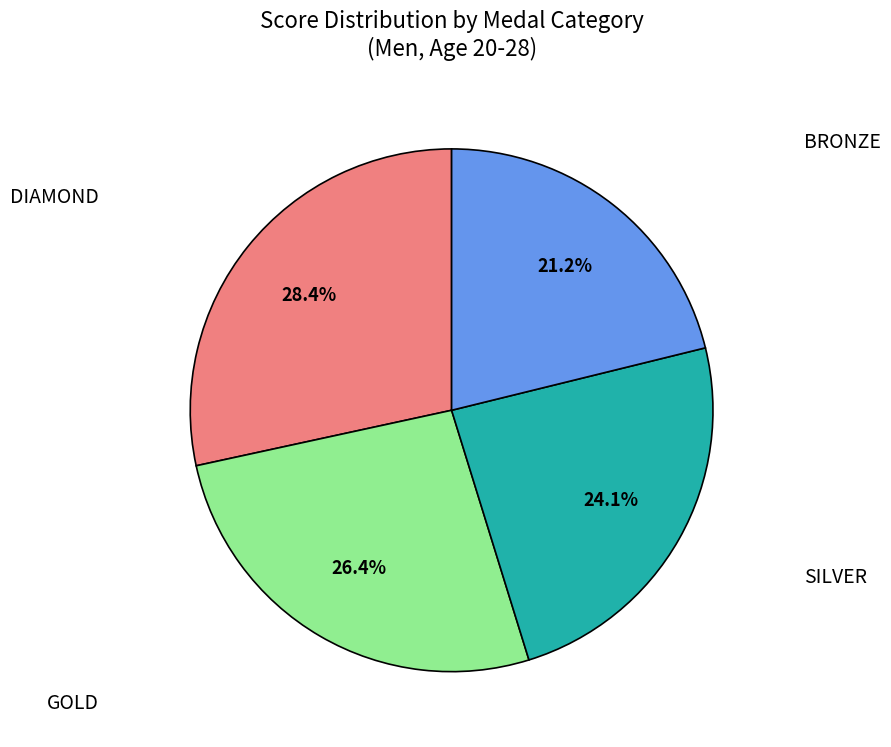

Which category has the smallest portion of the pie?

BRONZE